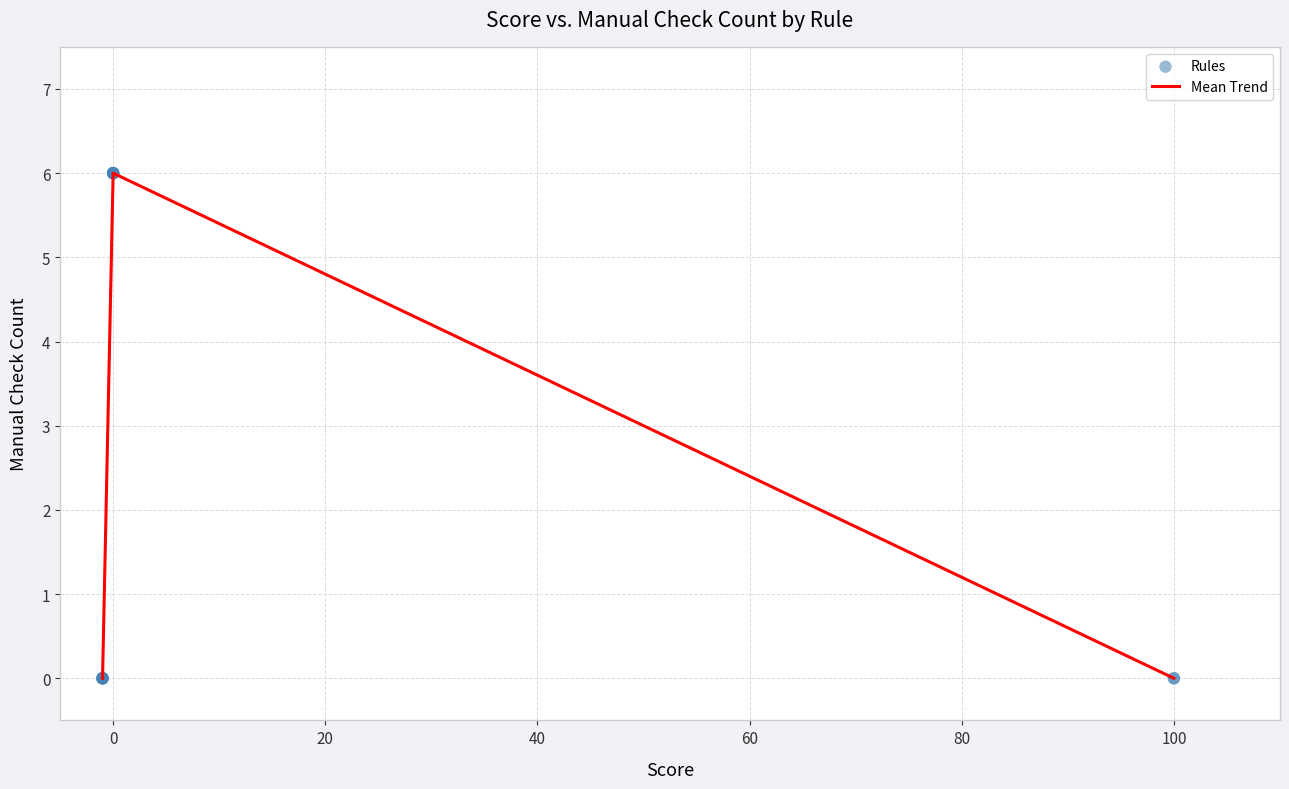

What is the greatest value displayed?

6